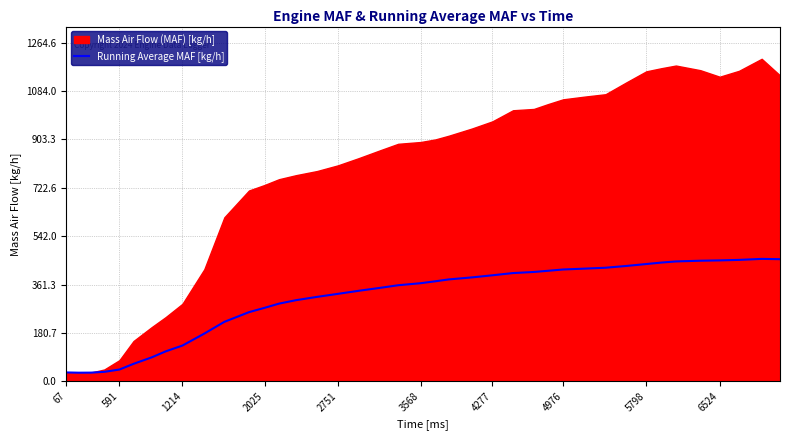

How many points are lower than both their immediate neighbors (excluding endpoints)?

1